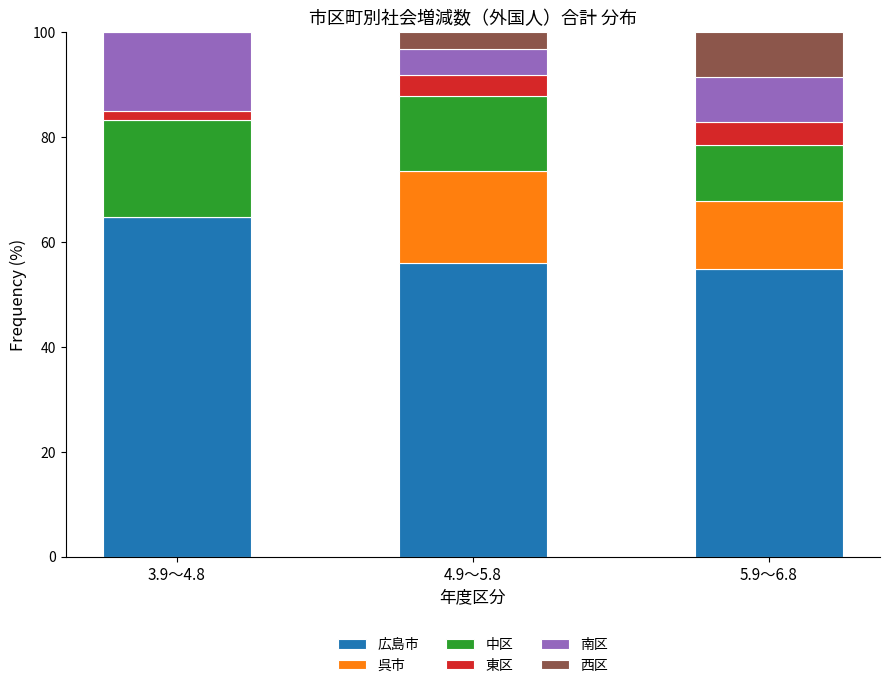

Reading left to right, what are the values for 広島市?

3.9～4.8=64.8	4.9～5.8=56.0	5.9～6.8=54.8